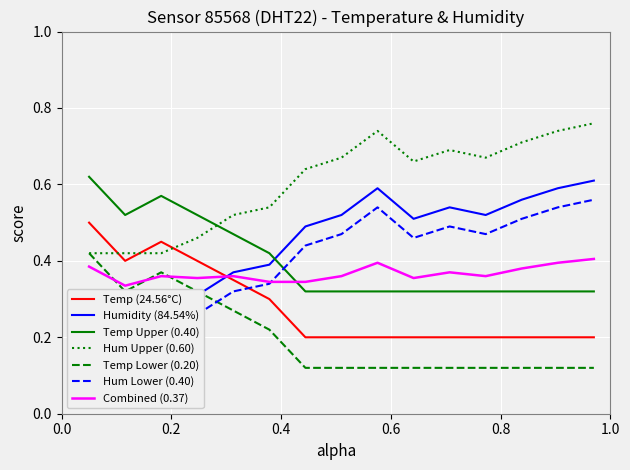

Which series ends up on top after the final intersection of Temp (24.56°C) and Hum Upper (0.60)?

Hum Upper (0.60)